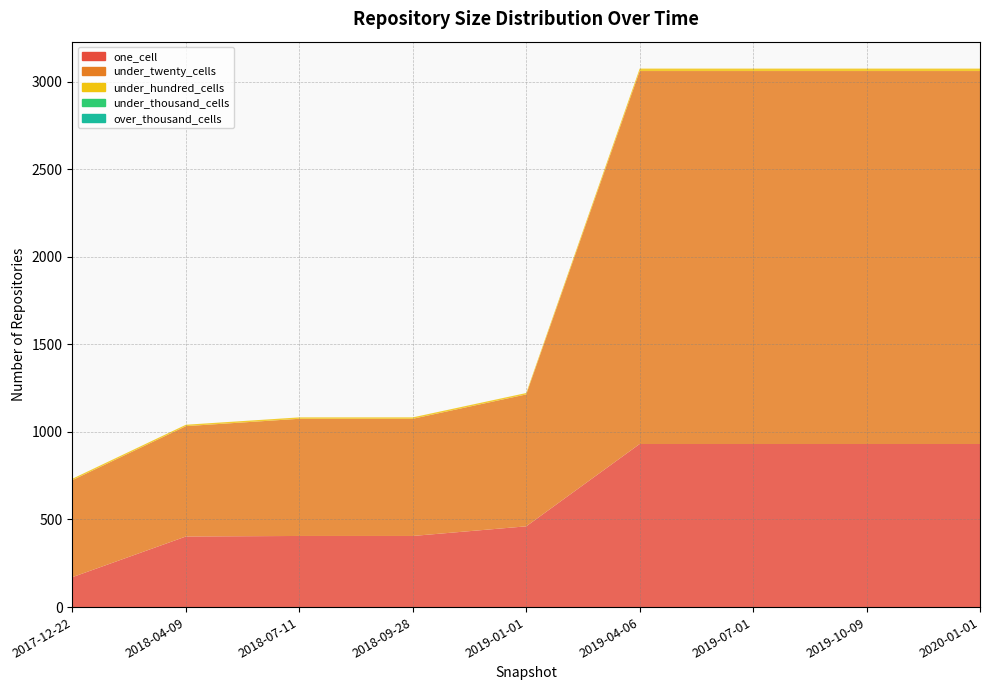

Reading left to right, what are all the values shown in this chart?

one_cell: 171	403	406	406	461	931	931	931	931
under_twenty_cells: 554	630	669	669	753	2129	2129	2129	2129
under_hundred_cells: 8	8	8	8	8	14	14	14	14
under_thousand_cells: 0	0	0	0	0	0	0	0	0
over_thousand_cells: 0	0	0	0	0	0	0	0	0